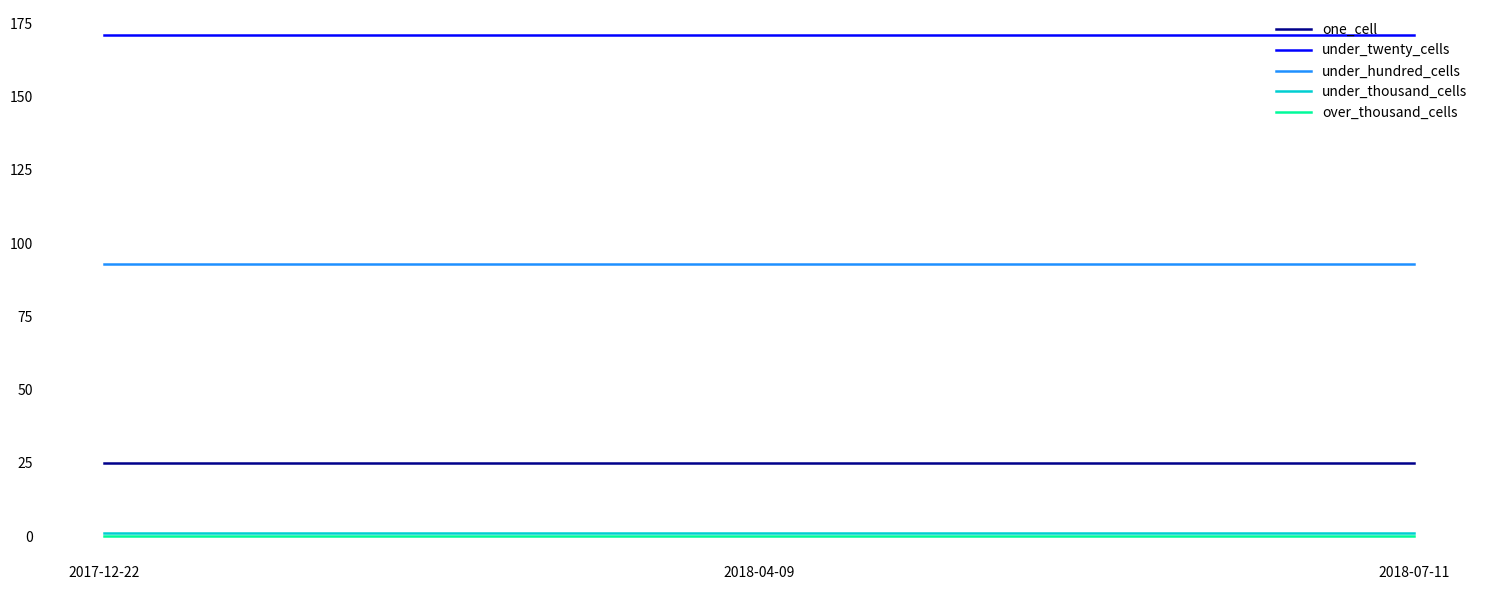

True or false: over_thousand_cells has a value of 0 at 2018-04-09.

True